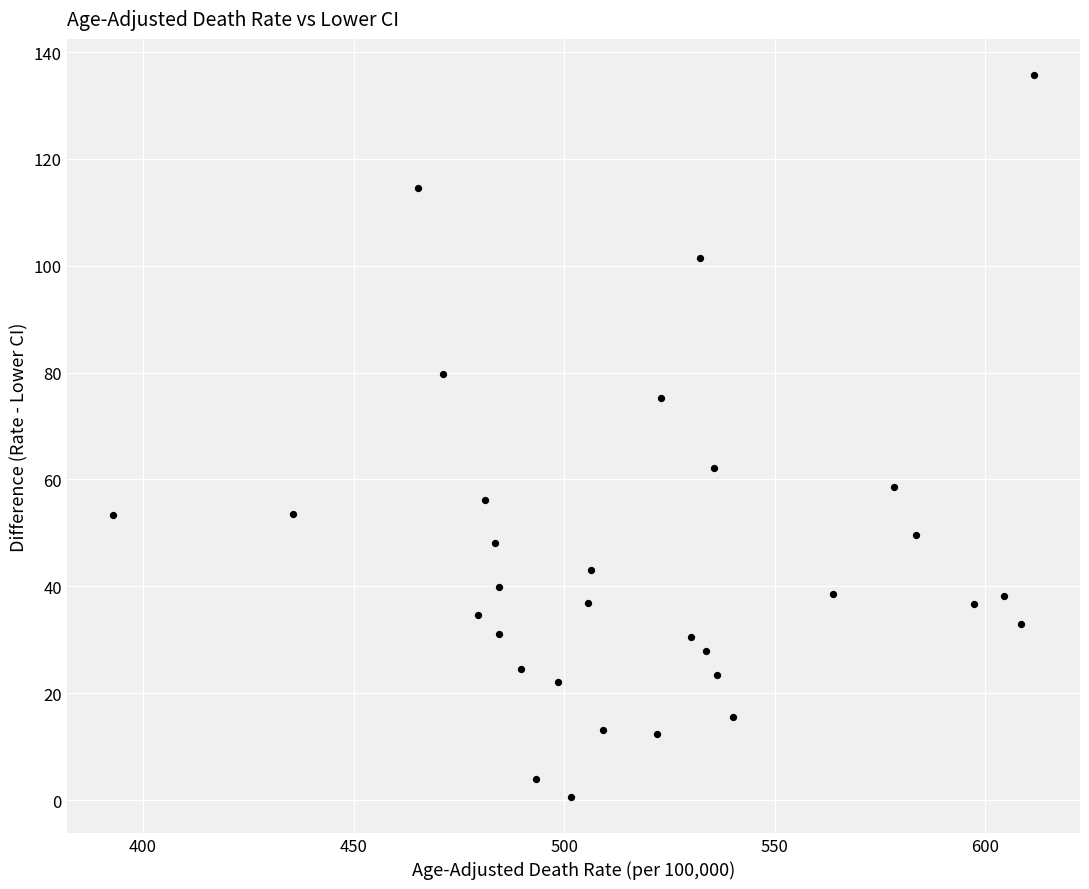

What is the range of X values (max minus min)?

218.8